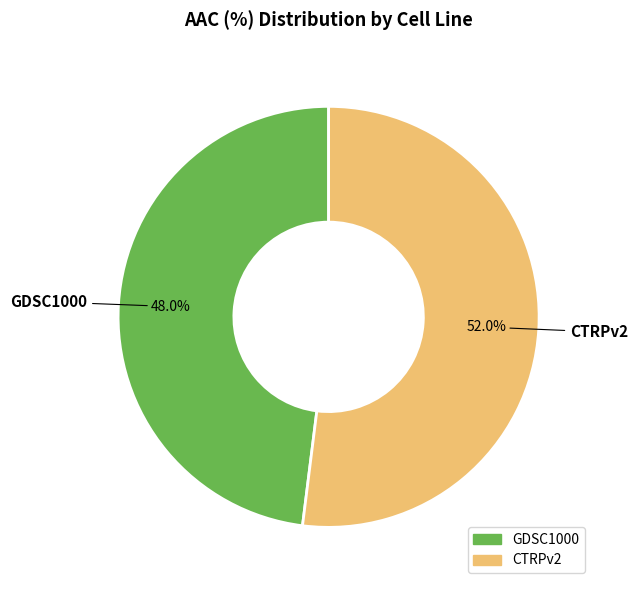

True or false: GDSC1000 accounts for 35% of the total.

False